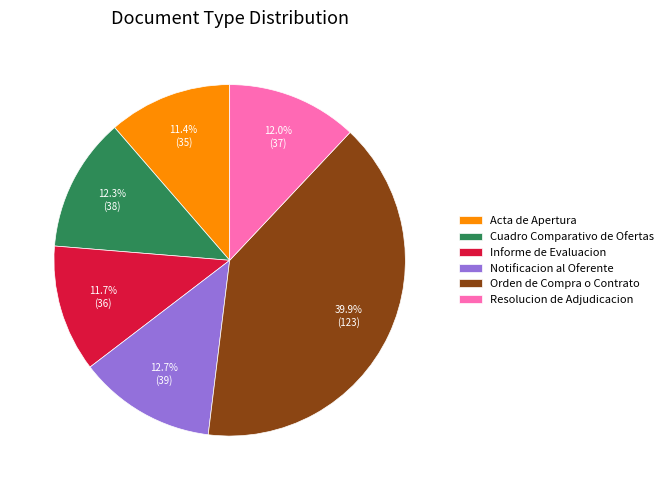

What is the largest slice in the pie chart?

Orden de Compra o Contrato